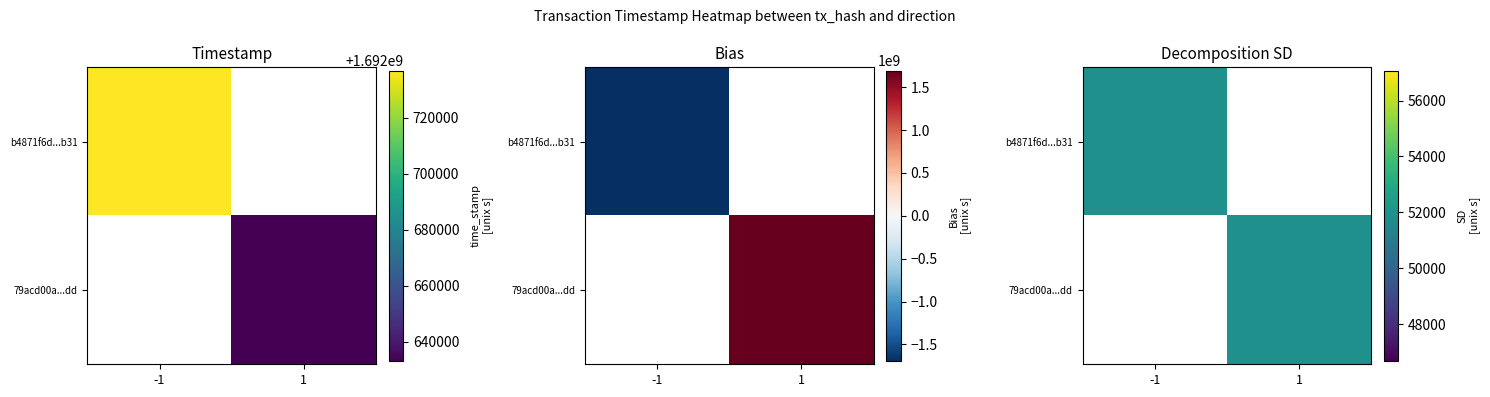

Count the number of categories in the chart.

2